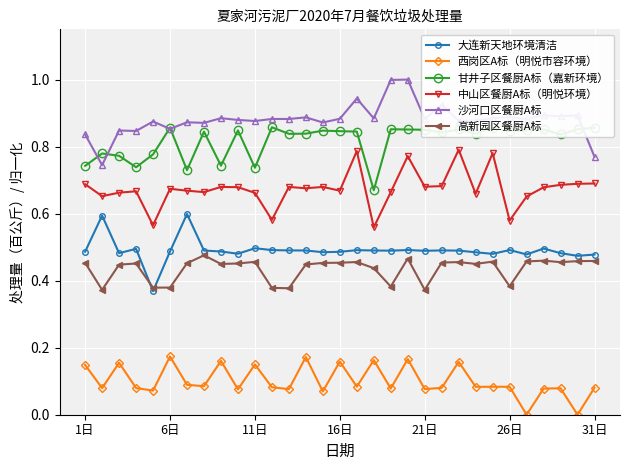

What are all the series names shown in the legend?

大连新天地环境清洁, 西岗区A标（明悦市容环境）, 甘井子区餐厨A标（嘉新环境）, 中山区餐厨A标（明悦环境）, 沙河口区餐厨A标, 高新园区餐厨A标